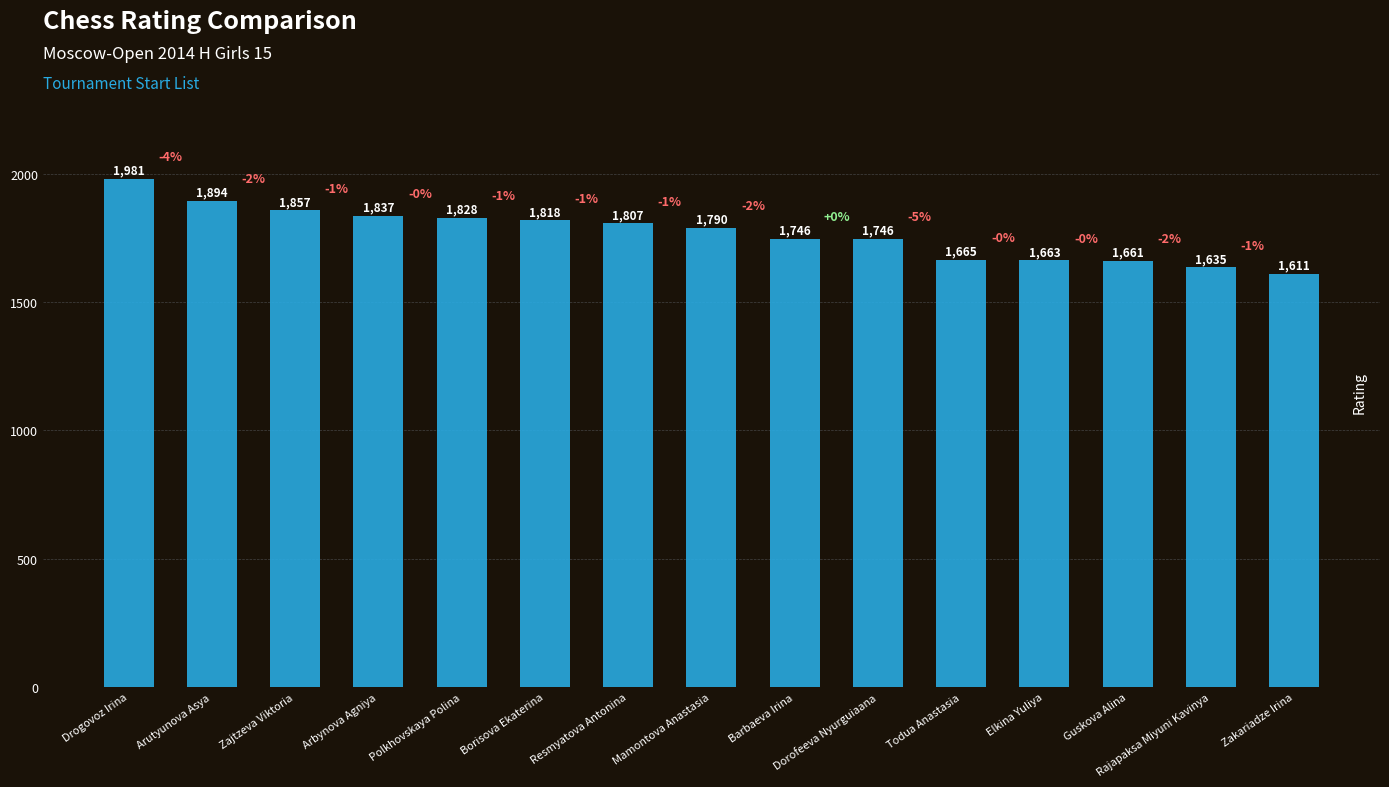

At which label does the data first exceed 1790?

Drogovoz Irina